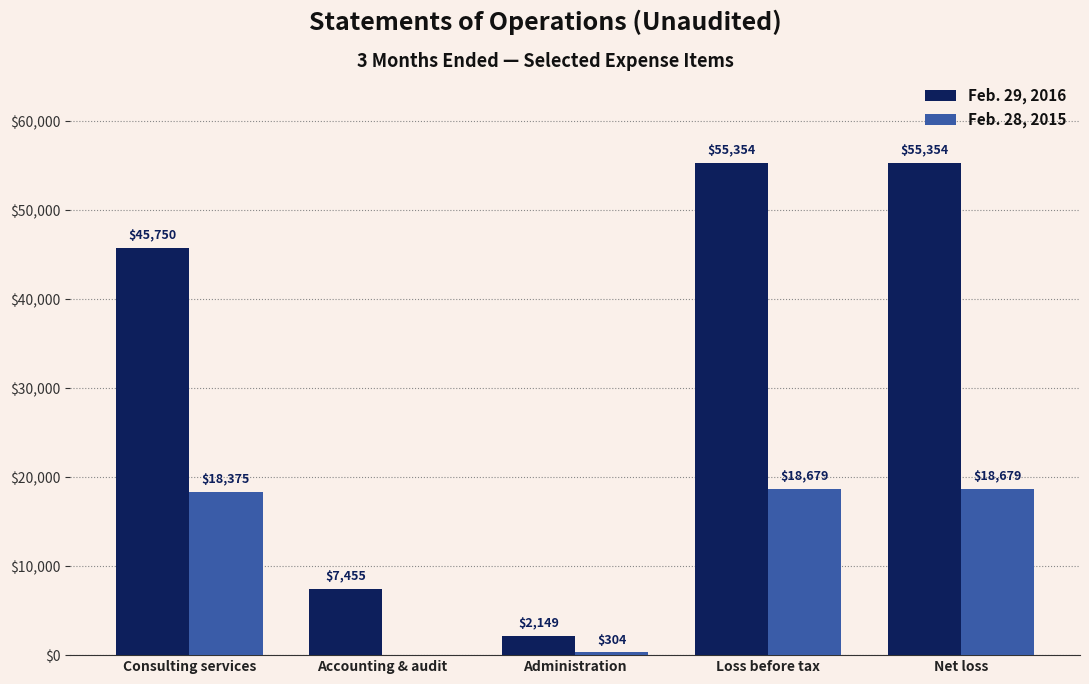

How many groups of bars are there?

5